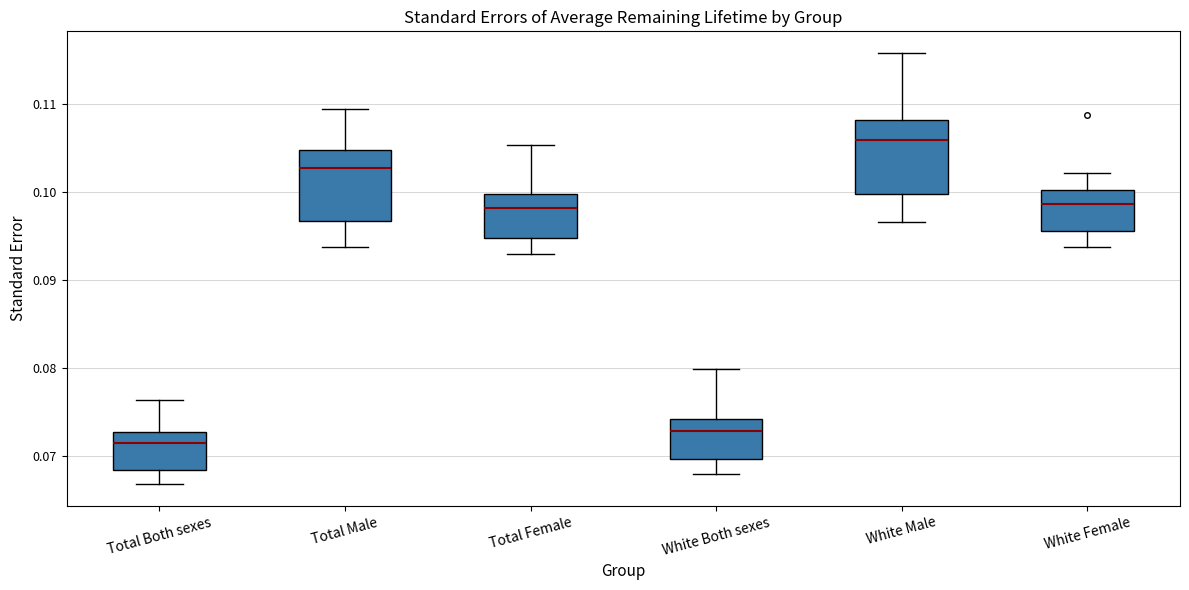

Which box has the highest median line?

White Male